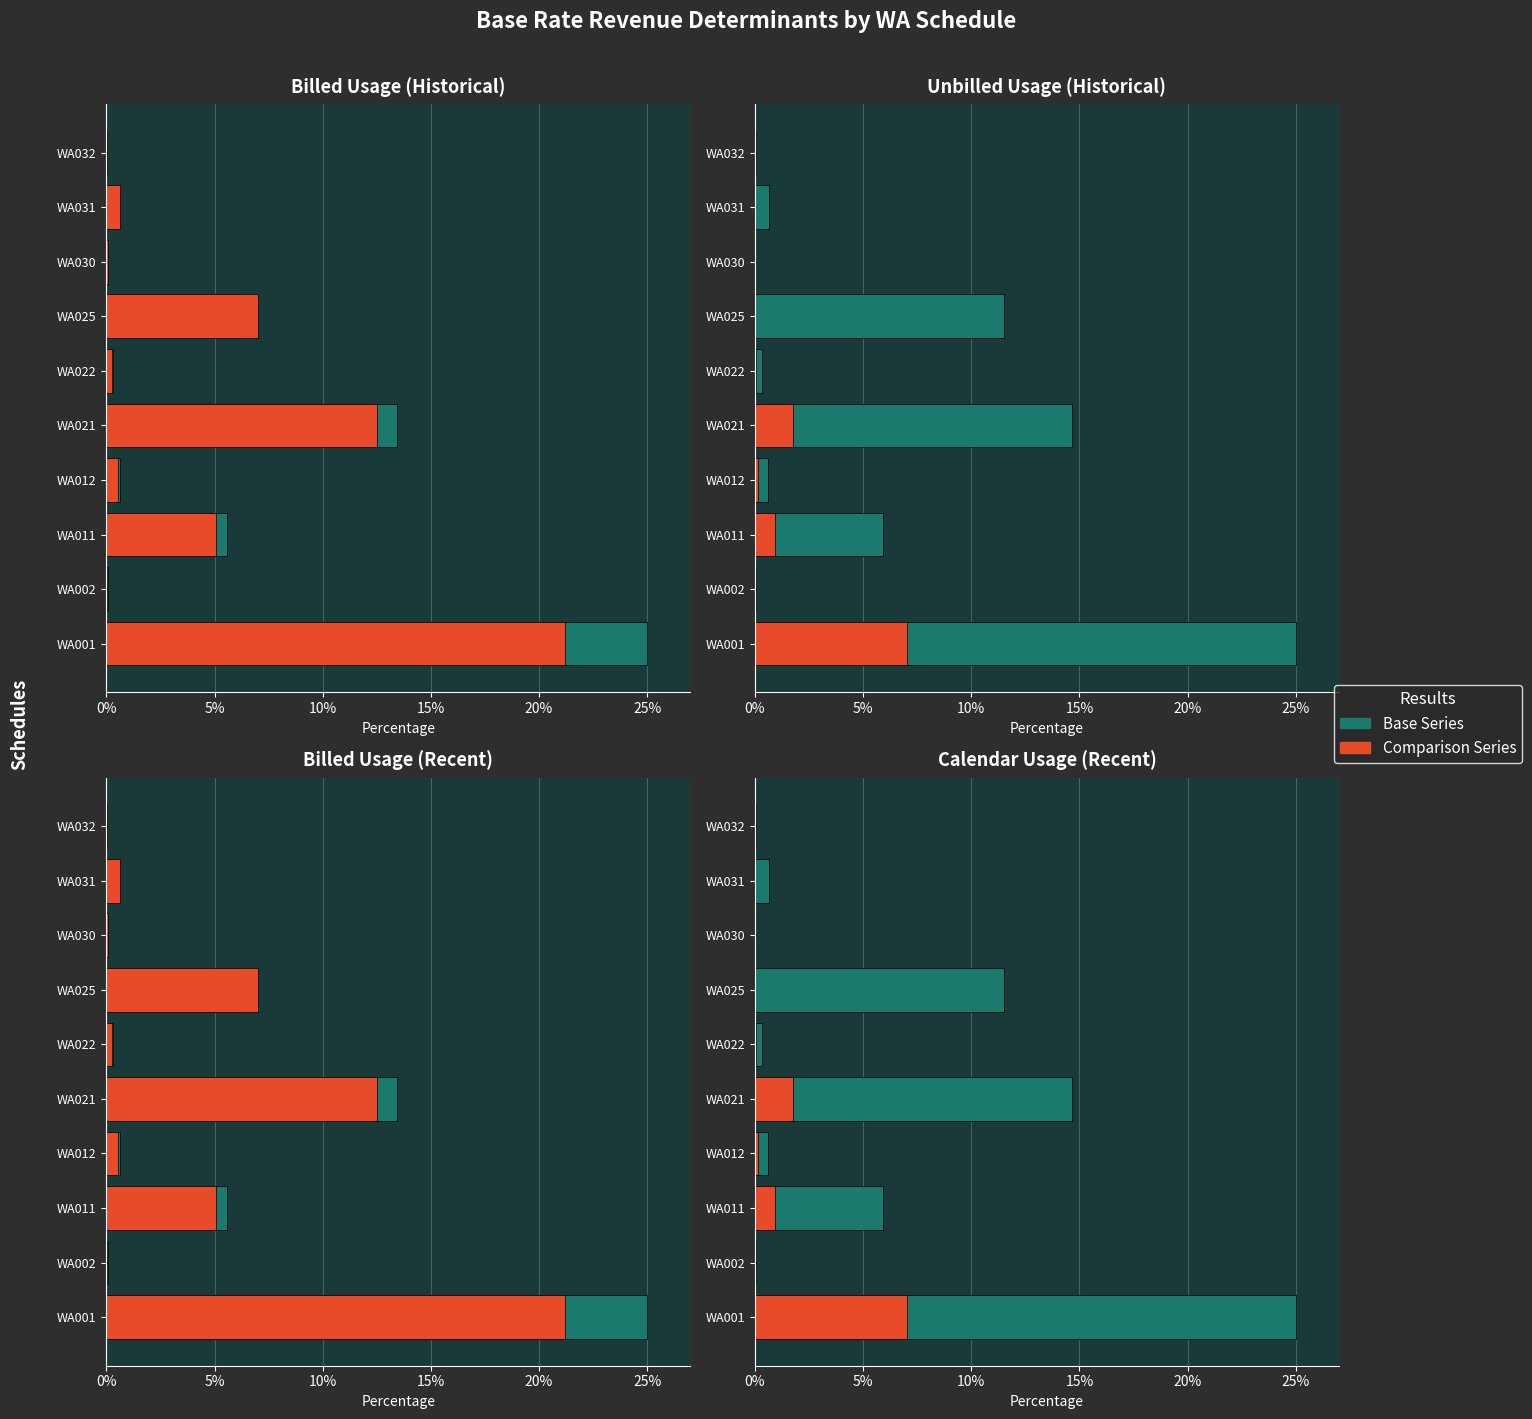

What is the average value of the Positive (comparison) series?

0.8